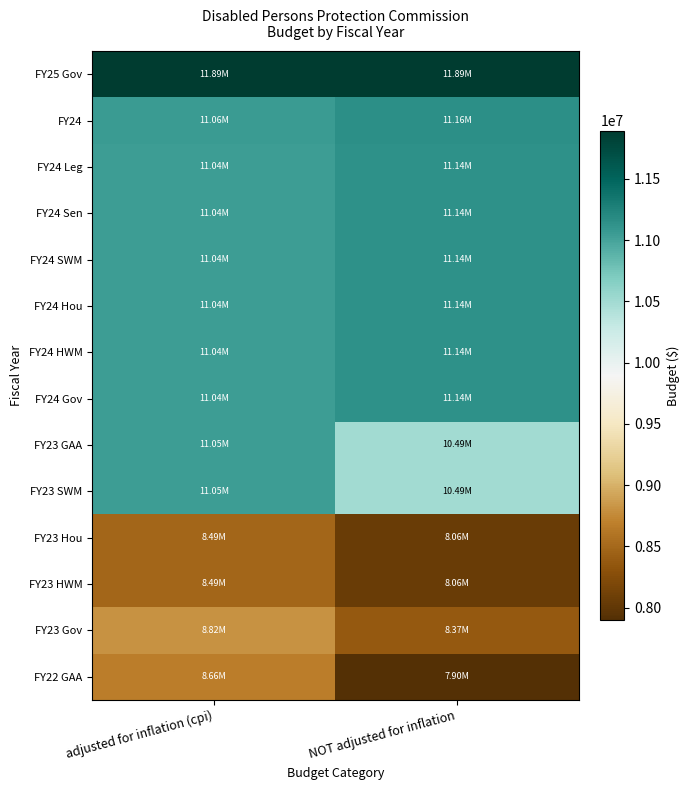

What is the minimum value shown in the chart?

7896740